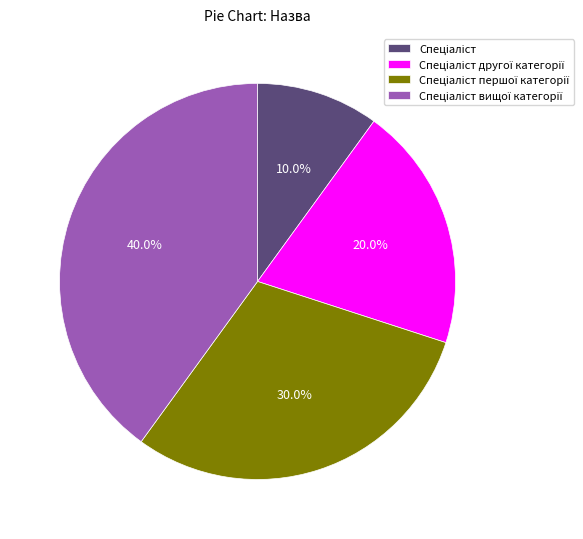

Does any single category account for the majority?

No